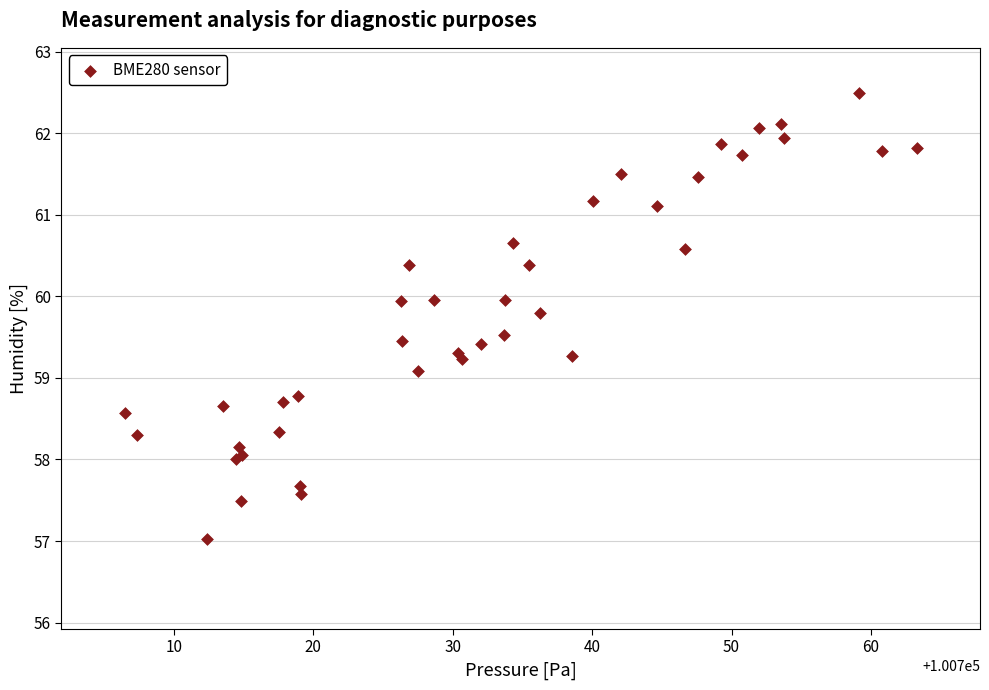

What Y value in the scatter plot is closest to 59?

59.1